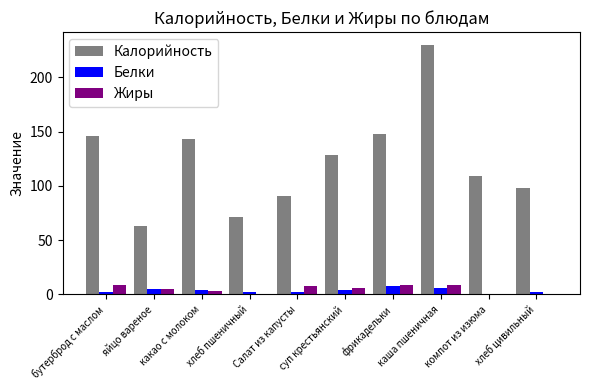

Does the chart contain stacked bars?

No